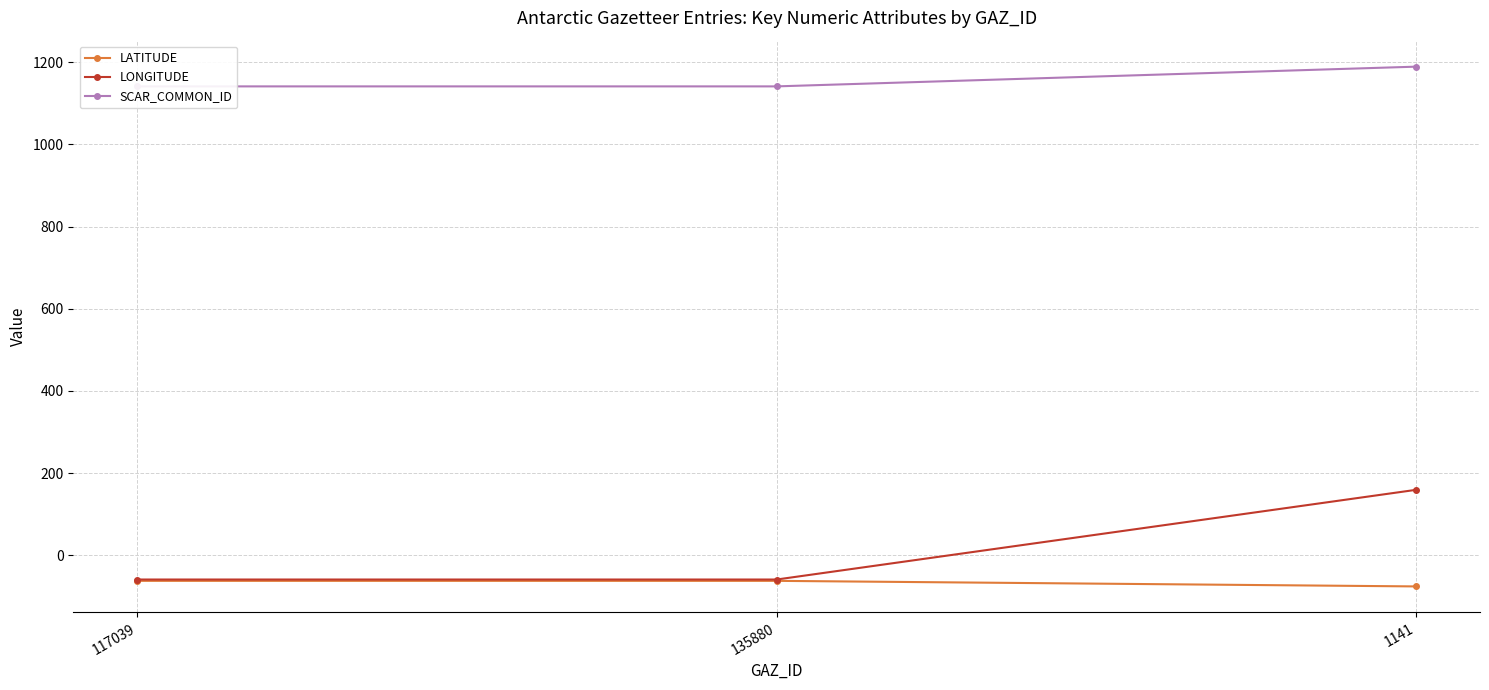

What is the total value across all series at 1141?

1272.5